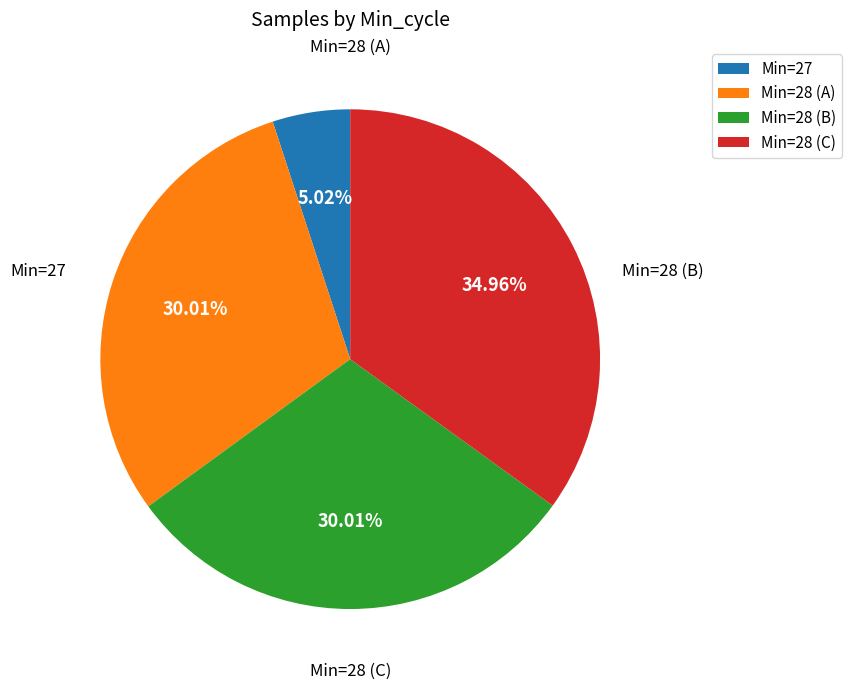

Is there a majority slice in this chart?

No